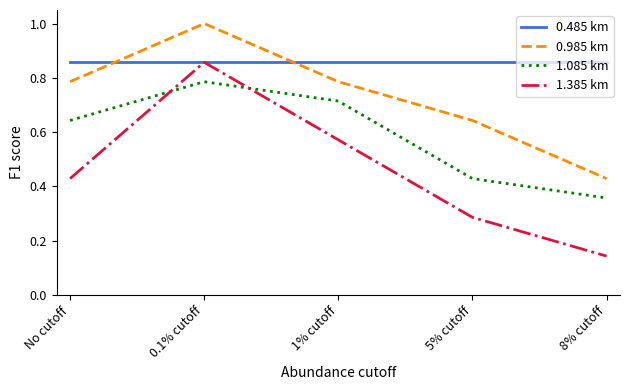

Where is the first local maximum for 1.085 km?

0.1% cutoff